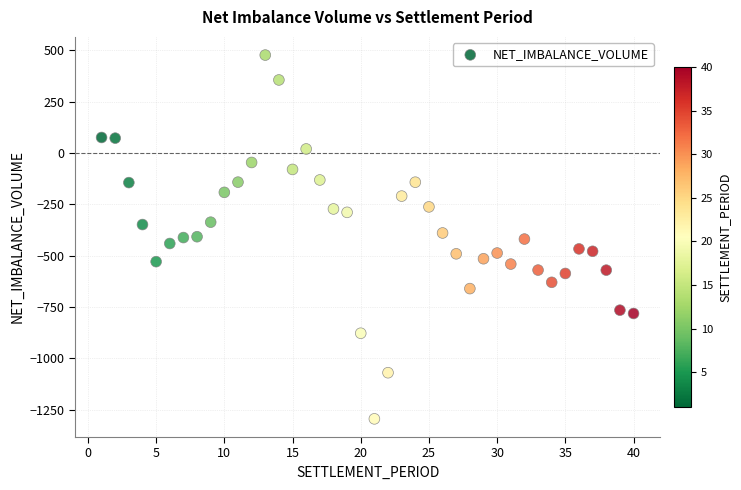

What is the range of Y values (max minus min)?

1770.3